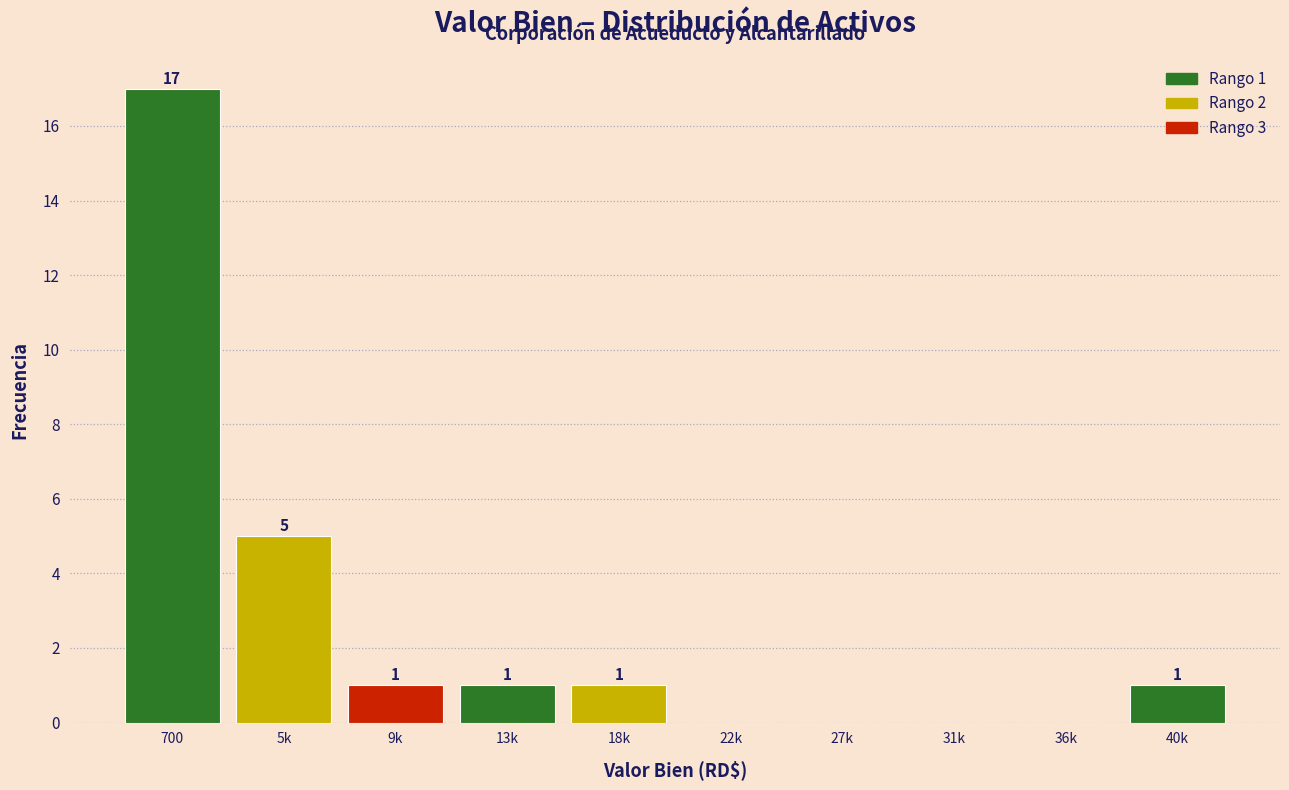

Reading left to right, what are all the values shown in this chart?

700=17	5k=5	9k=1	13k=1	18k=1	22k=0	27k=0	31k=0	36k=0	40k=1